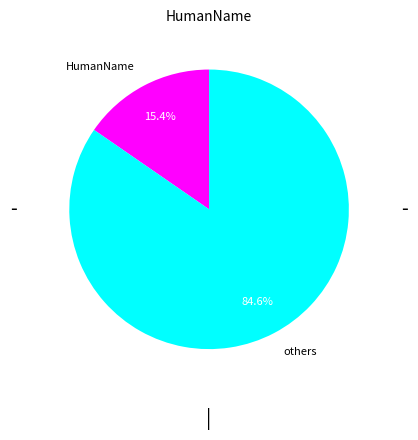

What is the ratio of the value at others to the value at HumanName?

5.5